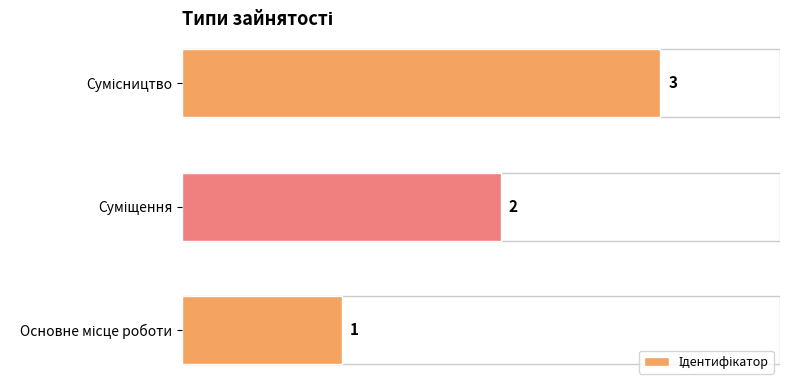

What is the maximum value shown in the chart?

3